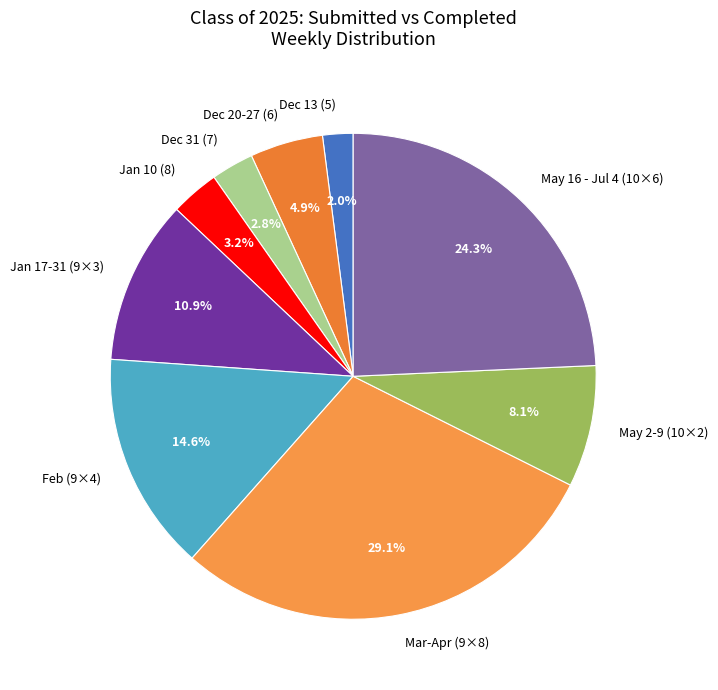

Between Dec 31 (7) and May 16 - Jul 4 (10×6), which is larger?

May 16 - Jul 4 (10×6)